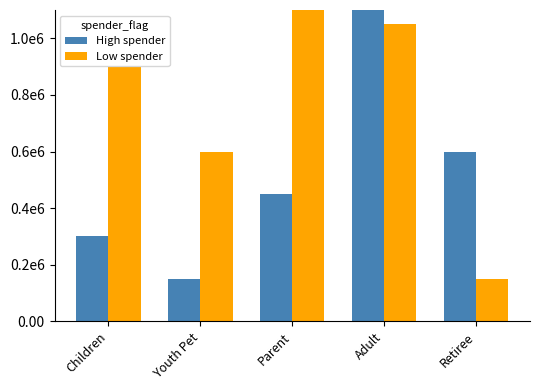

How many groups of bars are there?

5